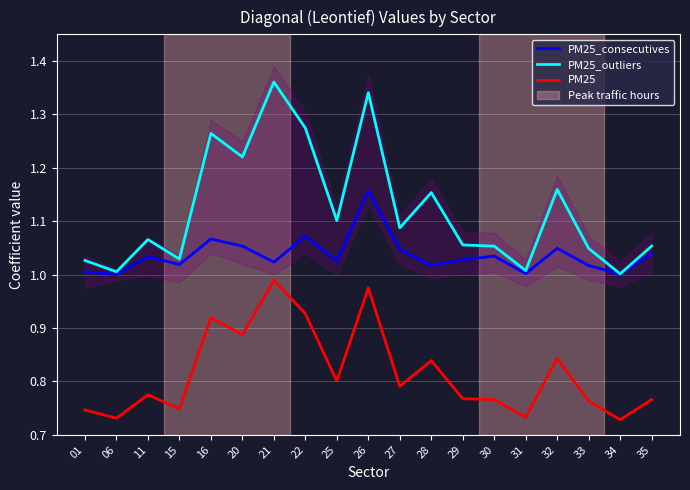

Does the chart display data point markers on the line(s)?

No